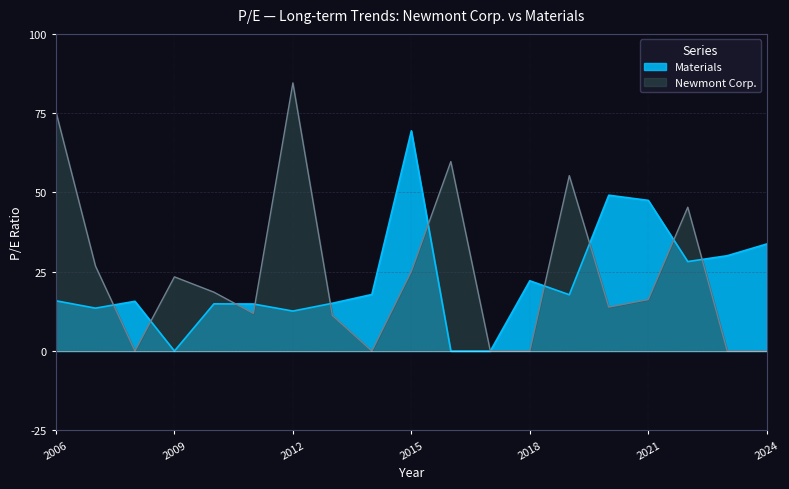

At which label does Newmont Corp. first exceed 16?

2006